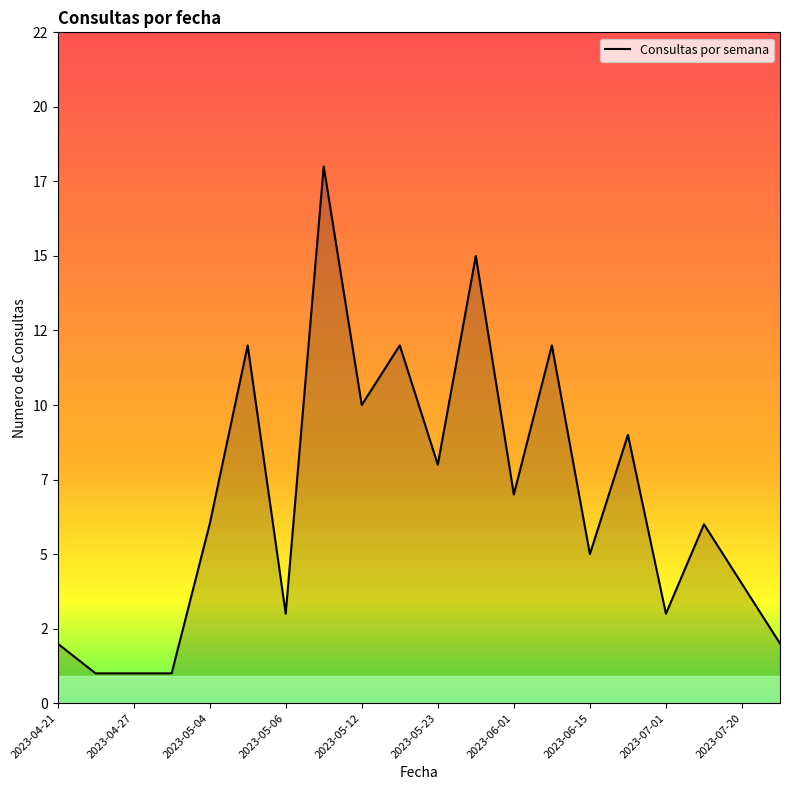

Does the chart have visible grid lines?

No